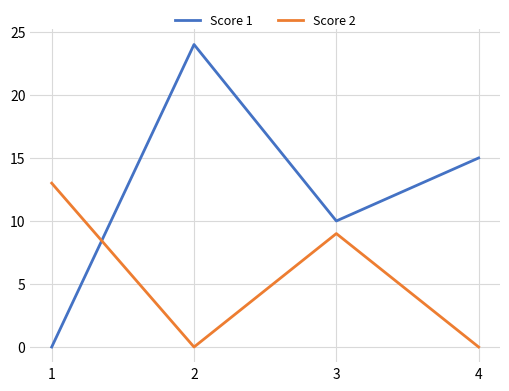

How many positive values does the Score 1 series have?

3